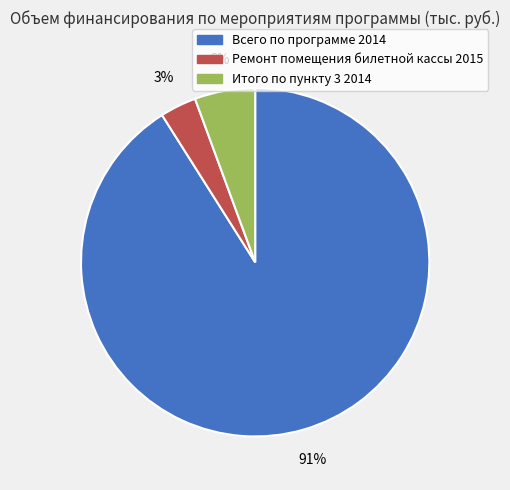

What is the smallest slice in the pie chart?

Ремонт помещения билетной кассы 2015